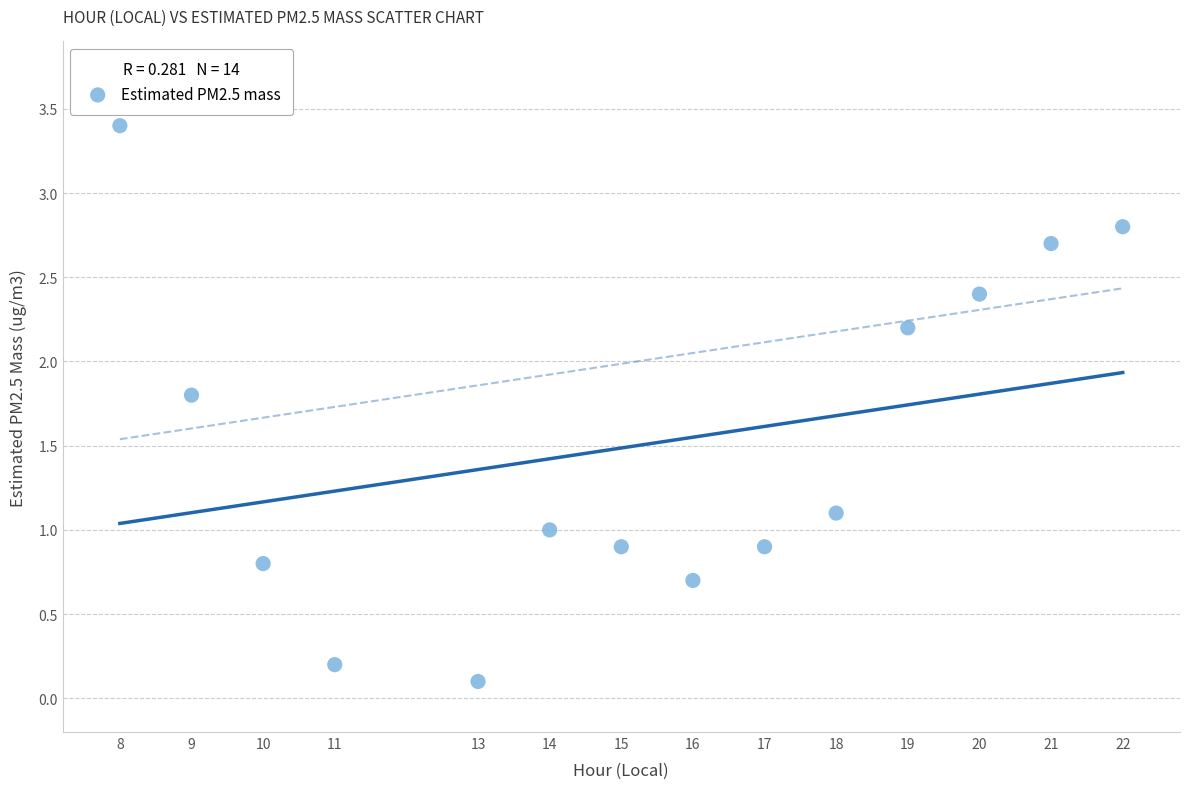

What is the range of X values (max minus min)?

14.0